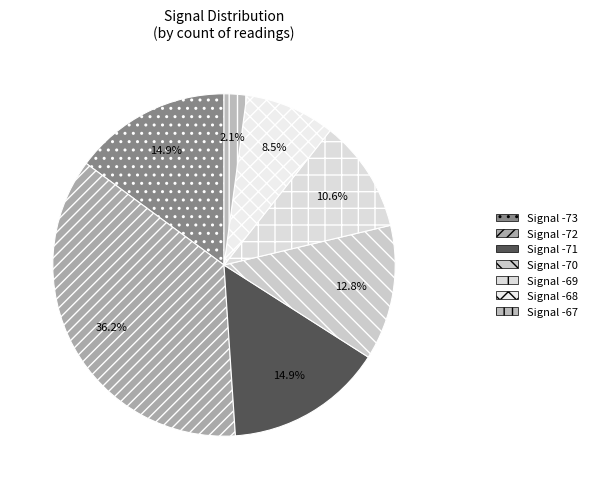

How many slices are in this pie chart?

7